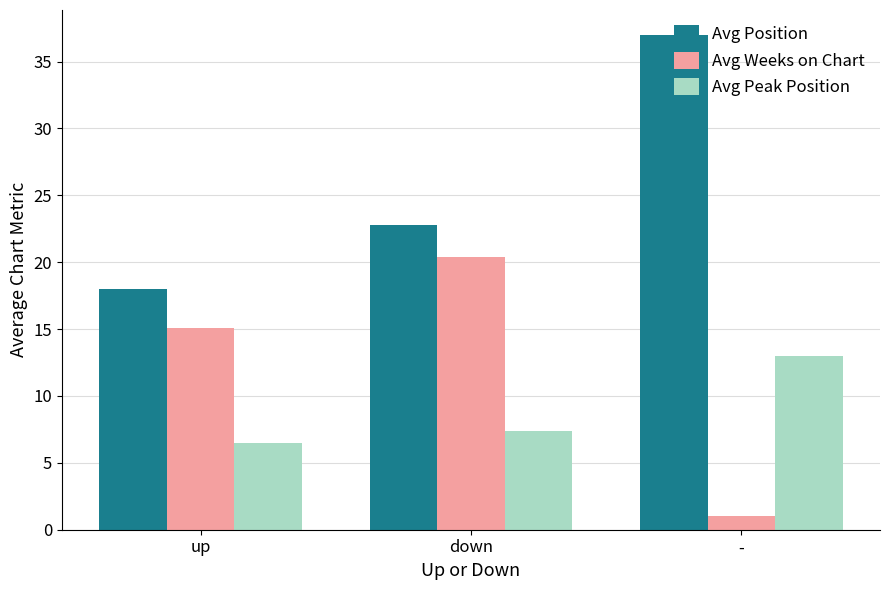

At which label is Avg Weeks on Chart closest to 10?

up